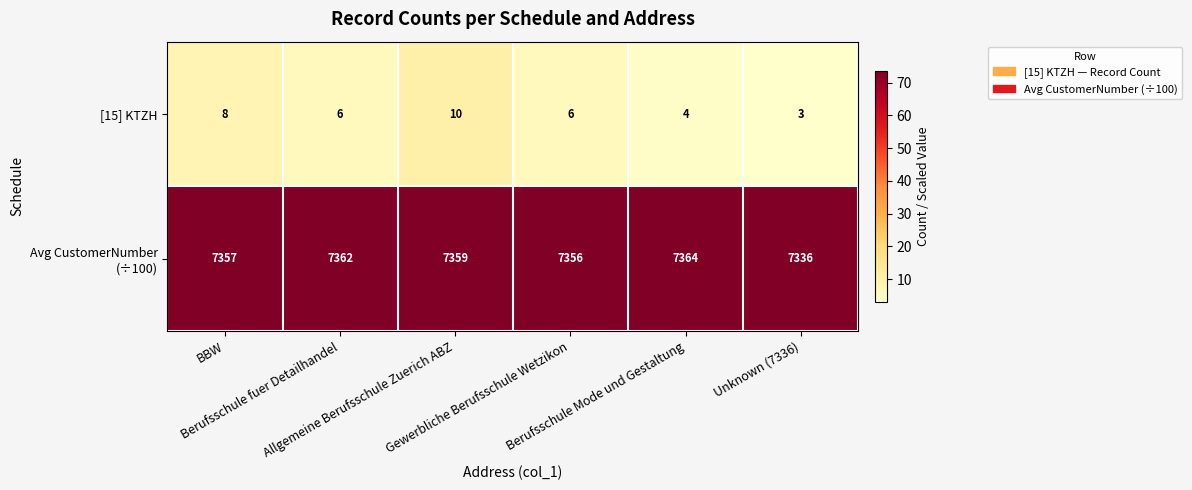

What is the difference between the maximum and minimum values in the [15] KTZH series?

7